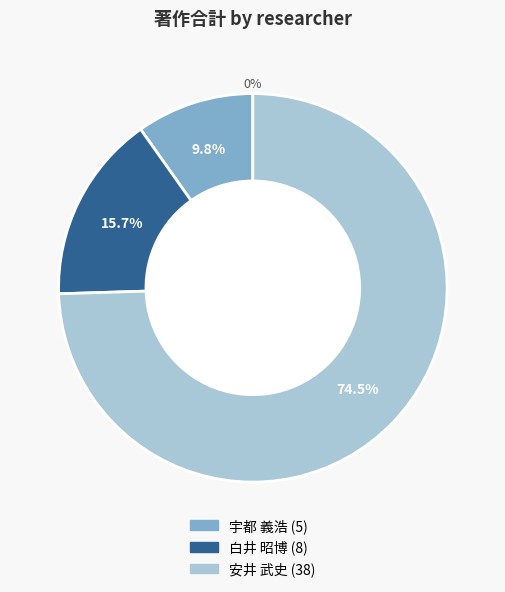

Which category accounts for the majority?

安井 武史